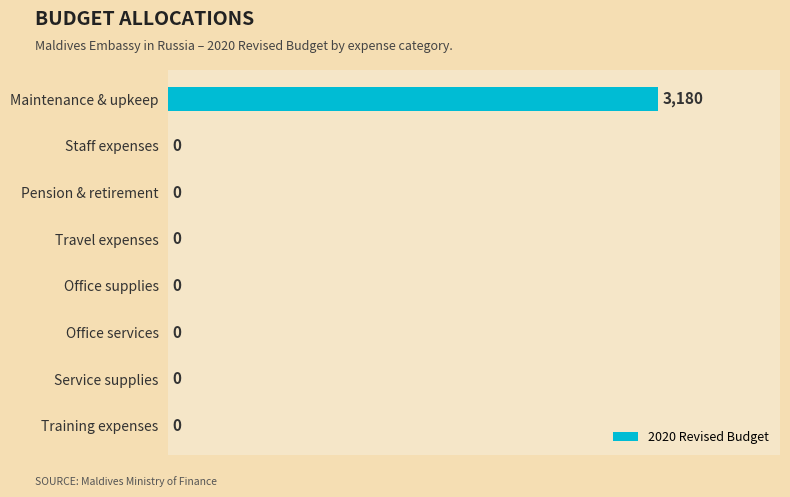

Read the value at Maintenance & upkeep, to the nearest 50.

3200